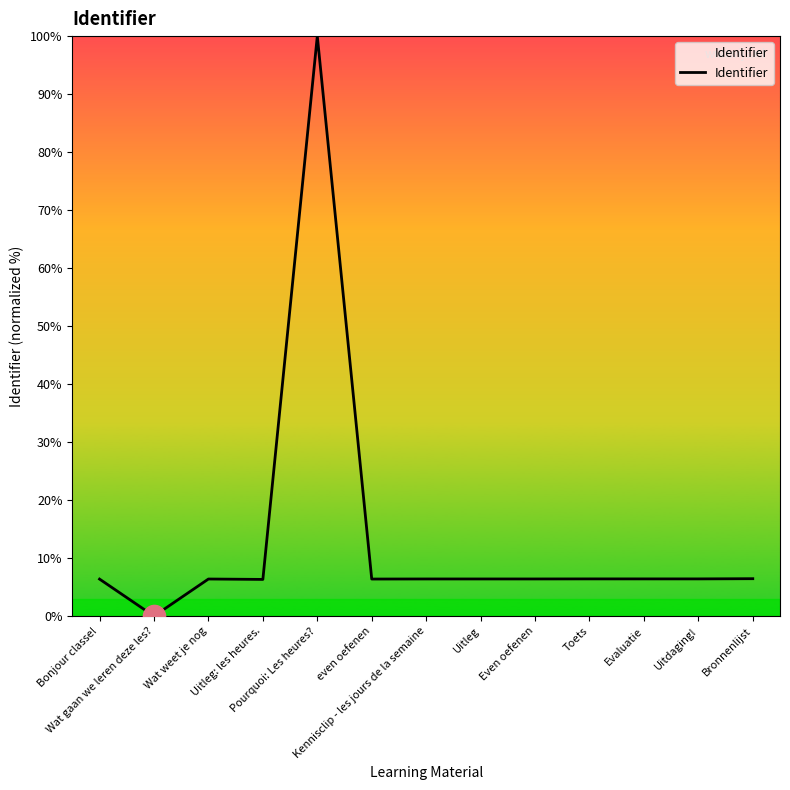

What is the difference between the maximum and second lowest values?

93.7